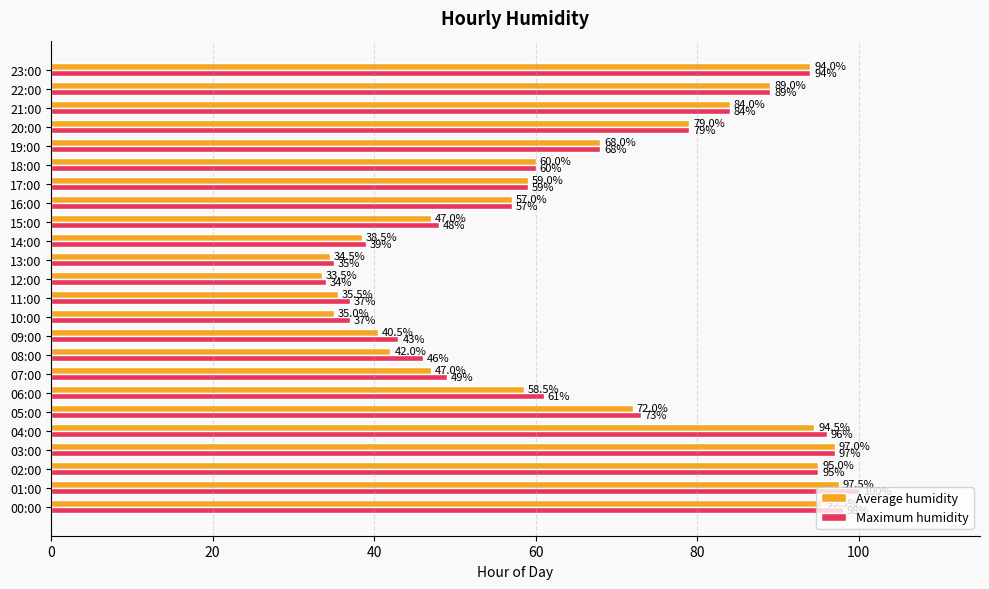

Where is Average humidity nearest to the value 65?

19:00